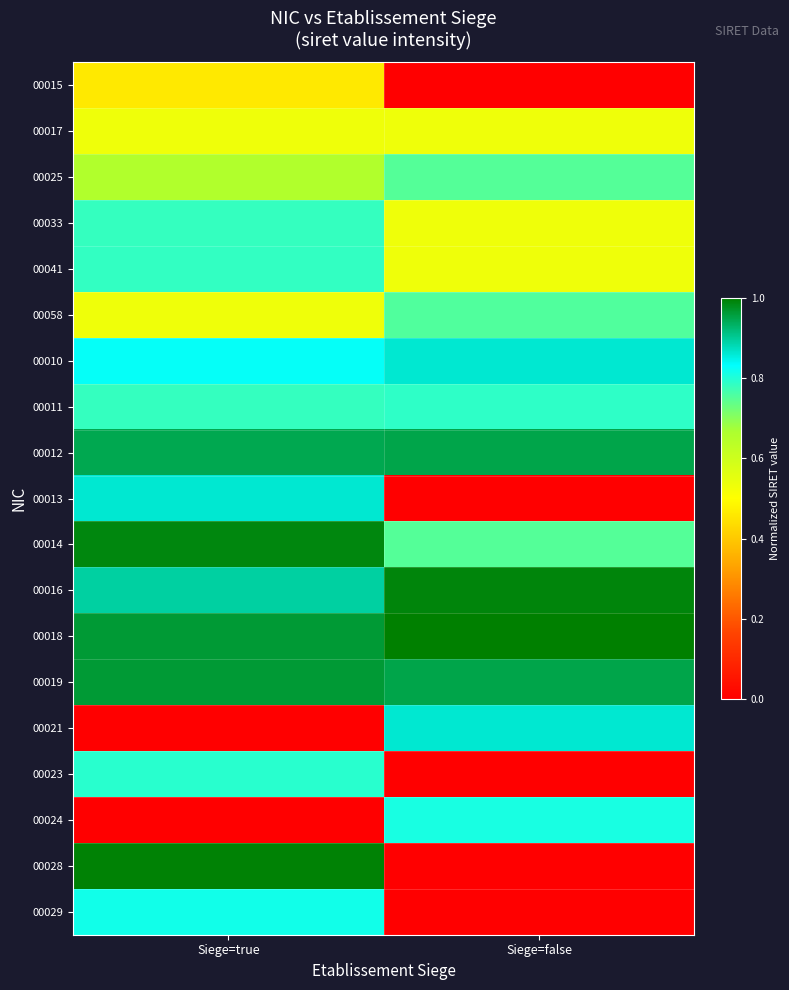

What is the spread (max minus min) of values at Siege=true?

1.0